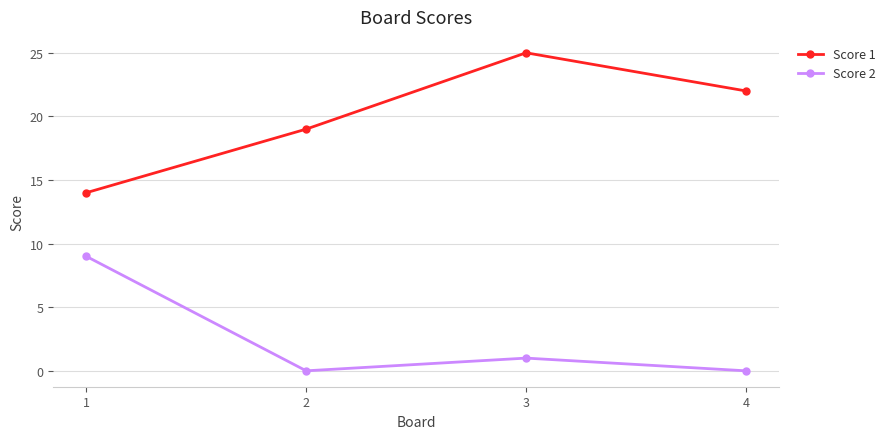

The value of Score 1 at 4 is 12. True or false?

False